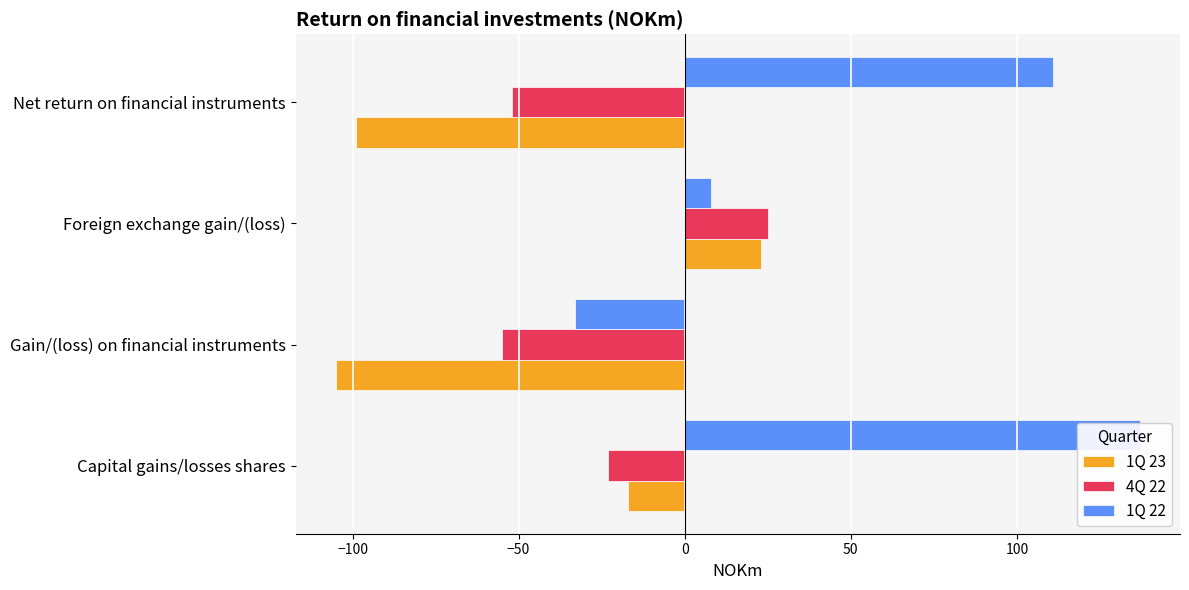

What is the difference between the second highest and second lowest values in the 1Q 23 series?

82